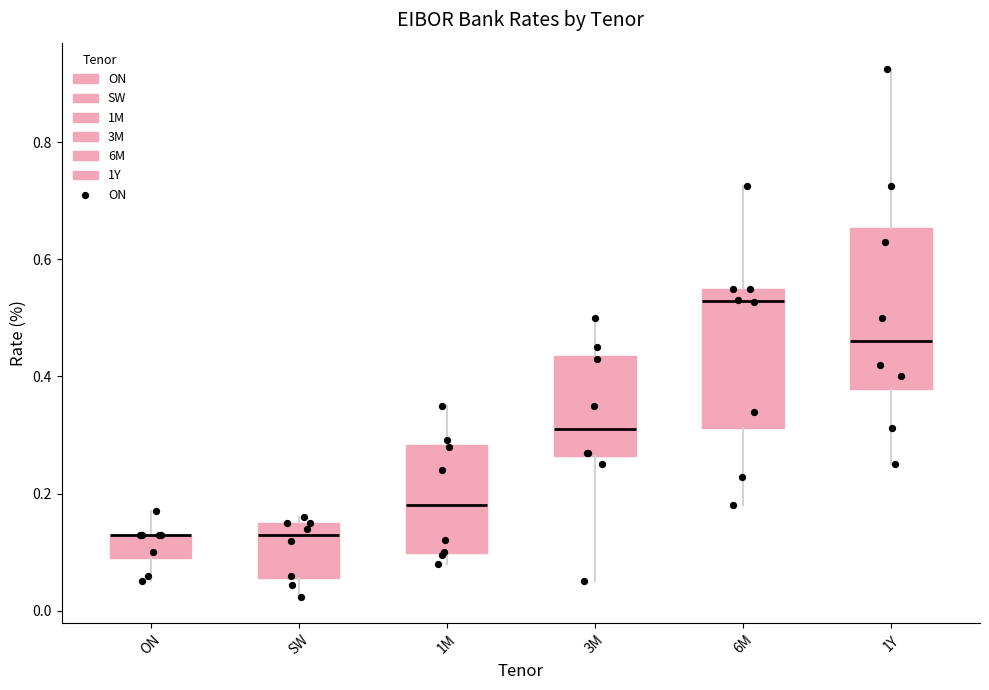

Reading left to right, transcribe this box plot: for each box, give where its median line is, the range the box spans, and where its two whiskers end, as read against the y-axis. The values are not printed on the chart, so give them approximately, as read against the axis.

ON: median 0.14 (drawn on the box's upper edge), box 0.10 to 0.14, whiskers 0.06 to 0.18
SW: median 0.12, box 0.06 to 0.16, whiskers 0.02 to 0.16 (just above the box's upper edge)
1M: median 0.18, box 0.10 to 0.28, whiskers 0.08 to 0.36
3M: median 0.32, box 0.26 to 0.44, whiskers 0.06 to 0.50
6M: median 0.52, box 0.32 to 0.56, whiskers 0.18 to 0.72
1Y: median 0.46, box 0.38 to 0.66, whiskers 0.26 to 0.92